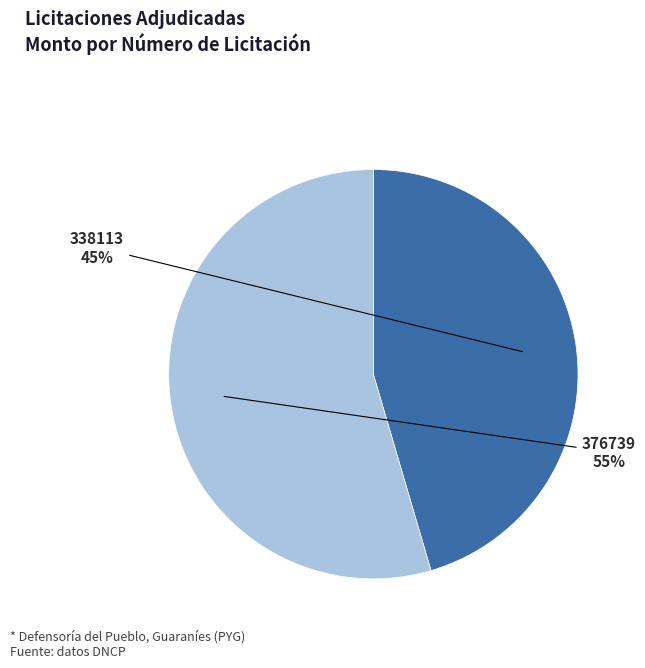

To the nearest percent, what is the average slice percentage?

50%